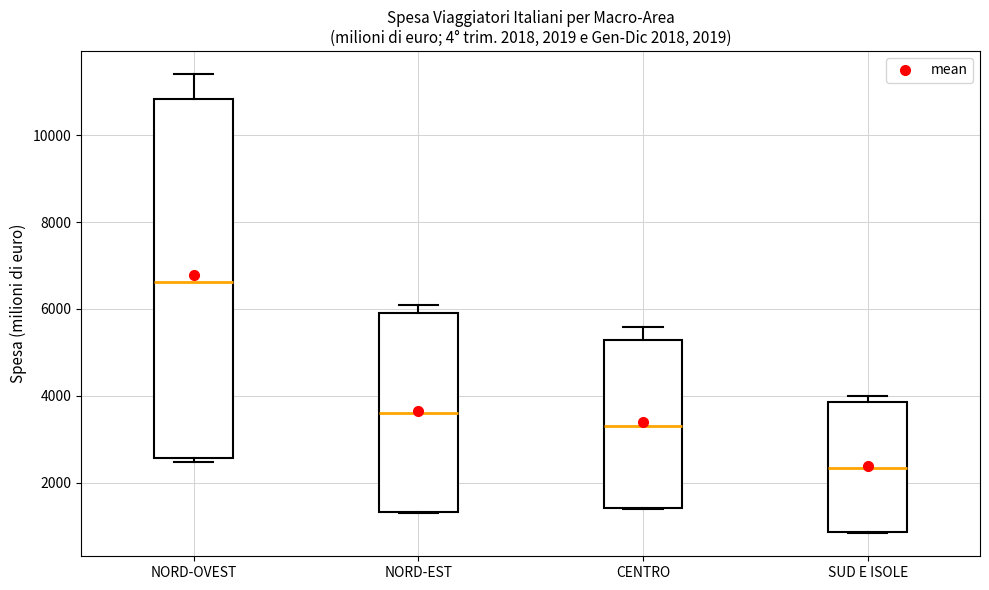

Comparing the boxes themselves (not the whiskers), which one is the tallest?

NORD-OVEST